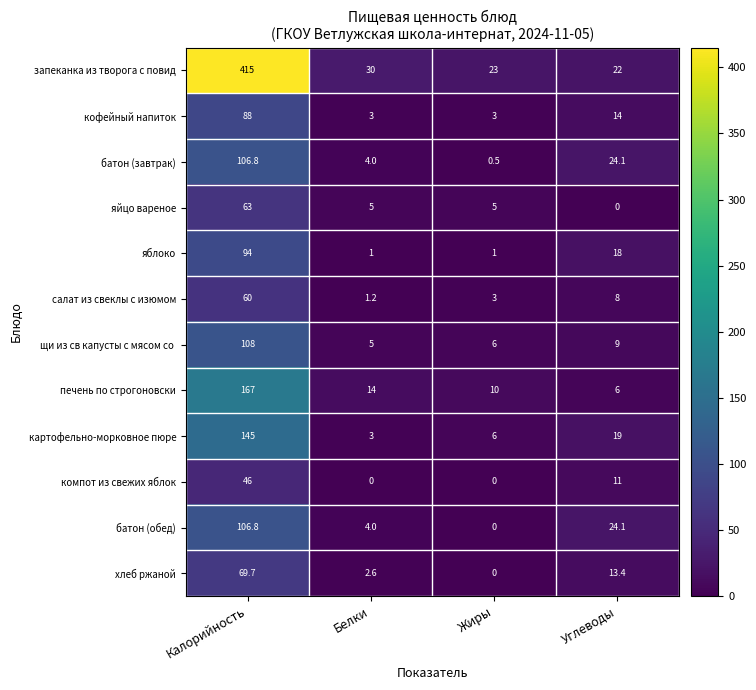

Between Калорийность and Жиры, which series saw the biggest shift?

запеканка из творога с повид